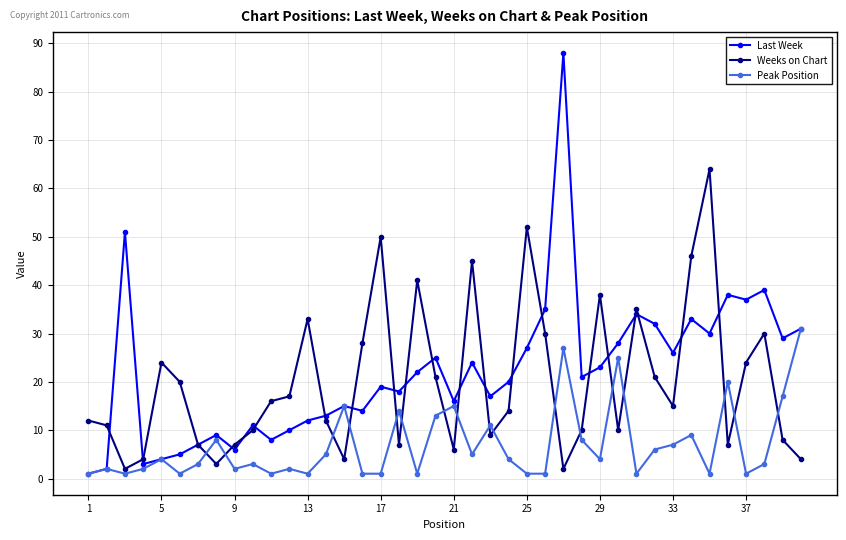

At how many categories does at least one series exceed 49?

5